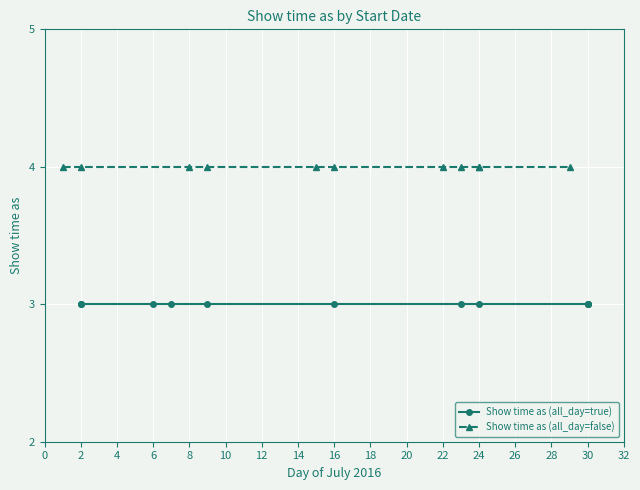

What is the spread (max minus min) of values at −2?

1